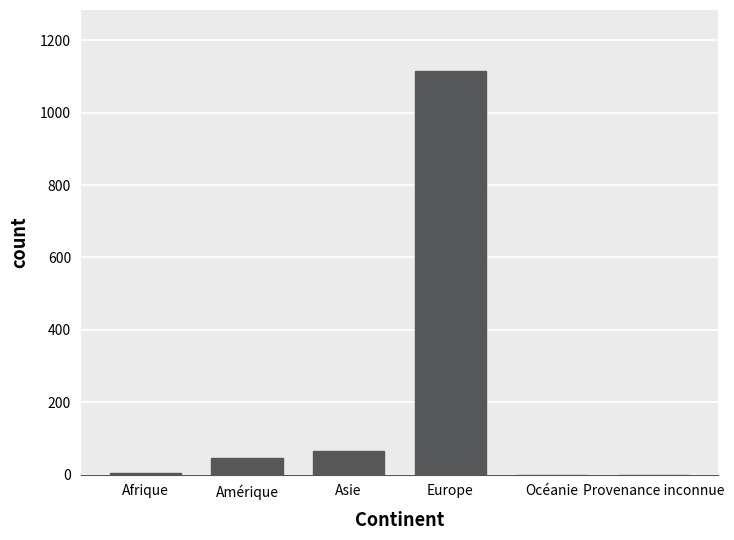

What is the greatest value displayed?

1116